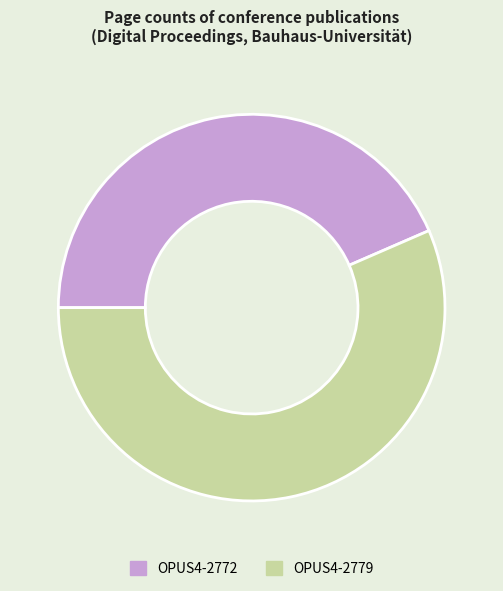

Rank the categories by value from highest to lowest.

OPUS4-2779, OPUS4-2772